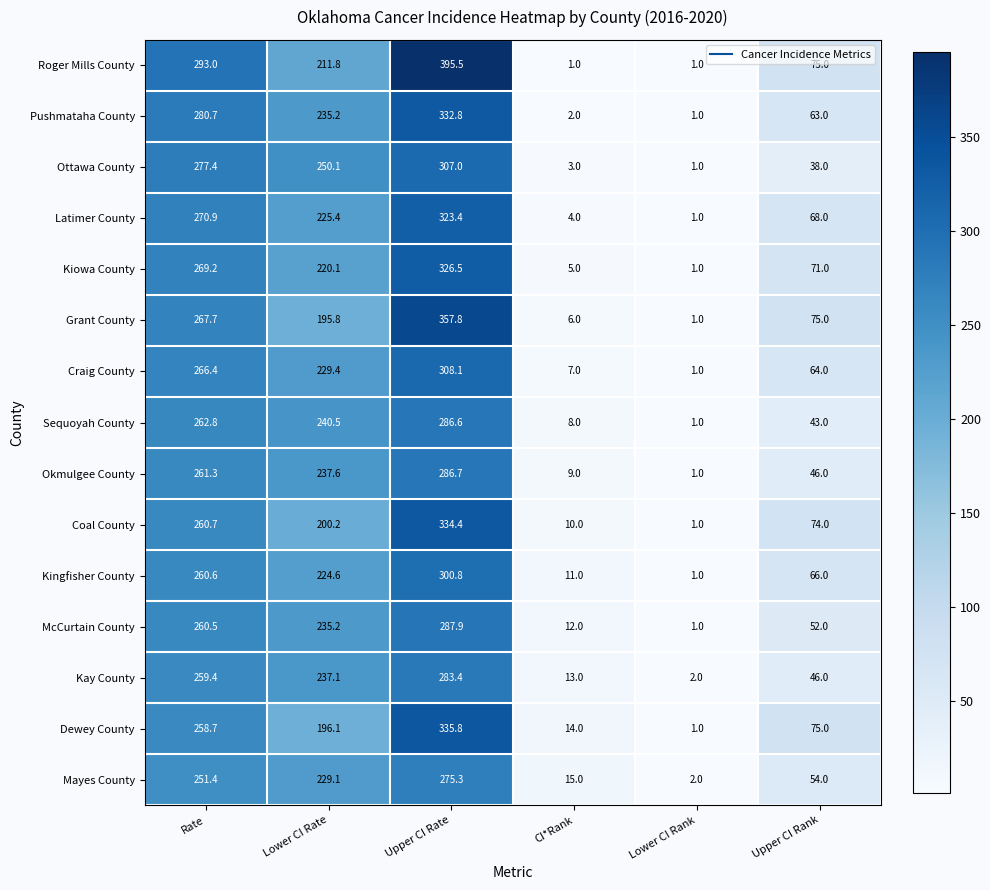

What is the difference between the Mayes County values at Rate and Upper CI Rank?

197.4